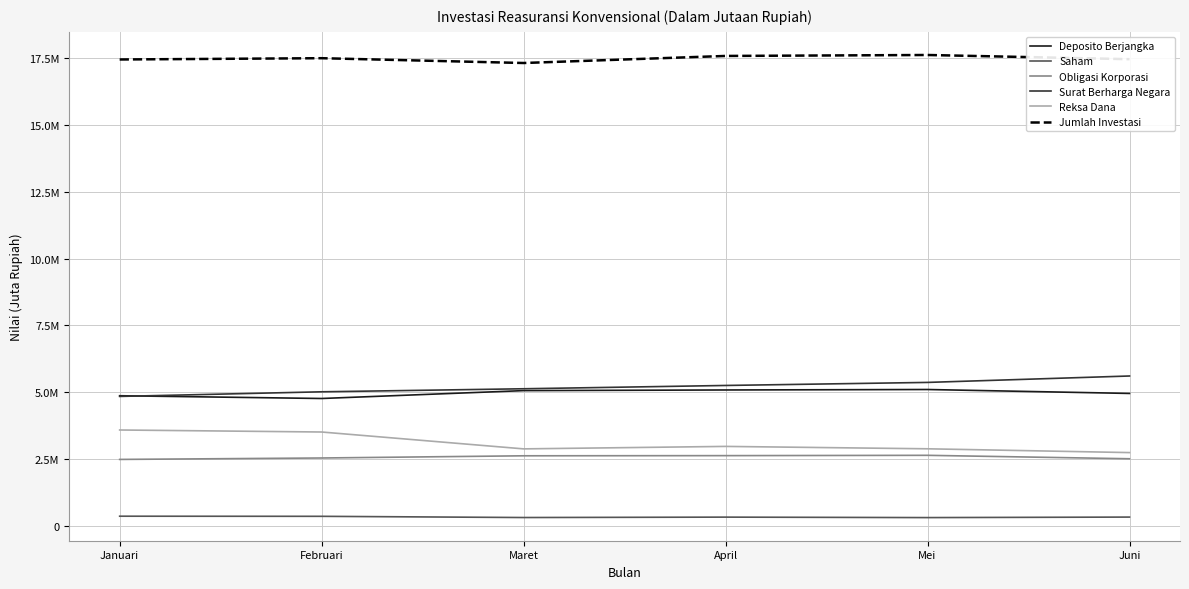

Is this an area chart (filled region under the line)?

No